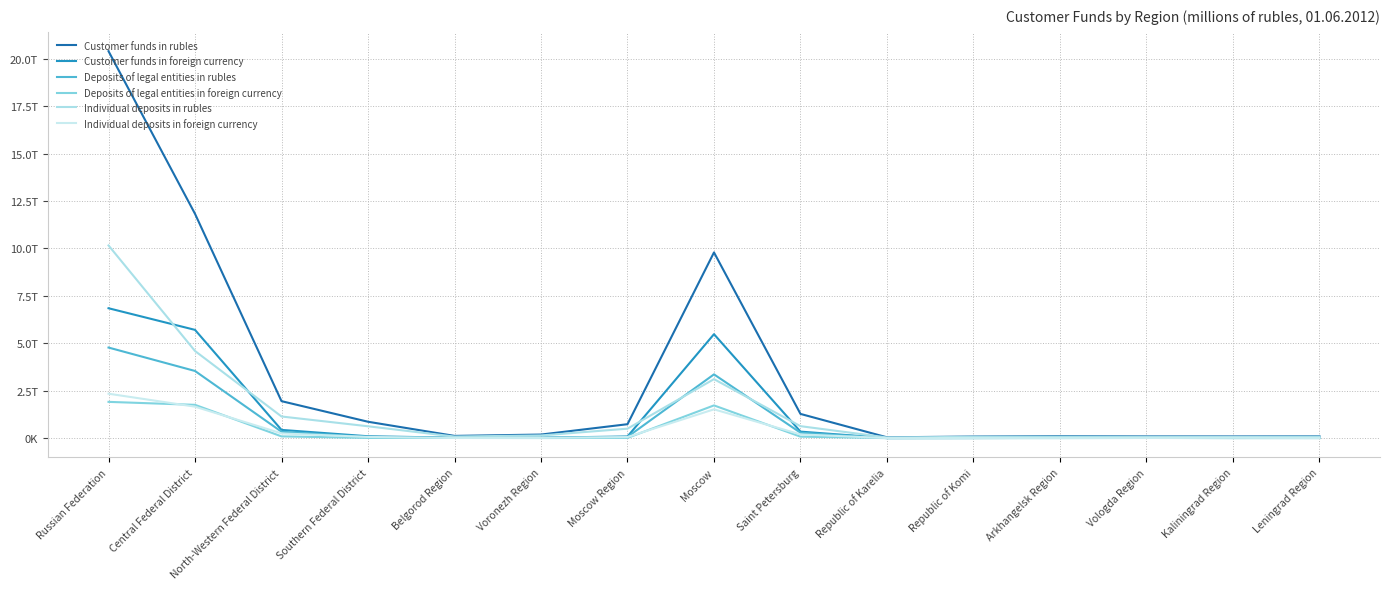

How many interior local valleys does the Deposits of legal entities in rubles series have?

3